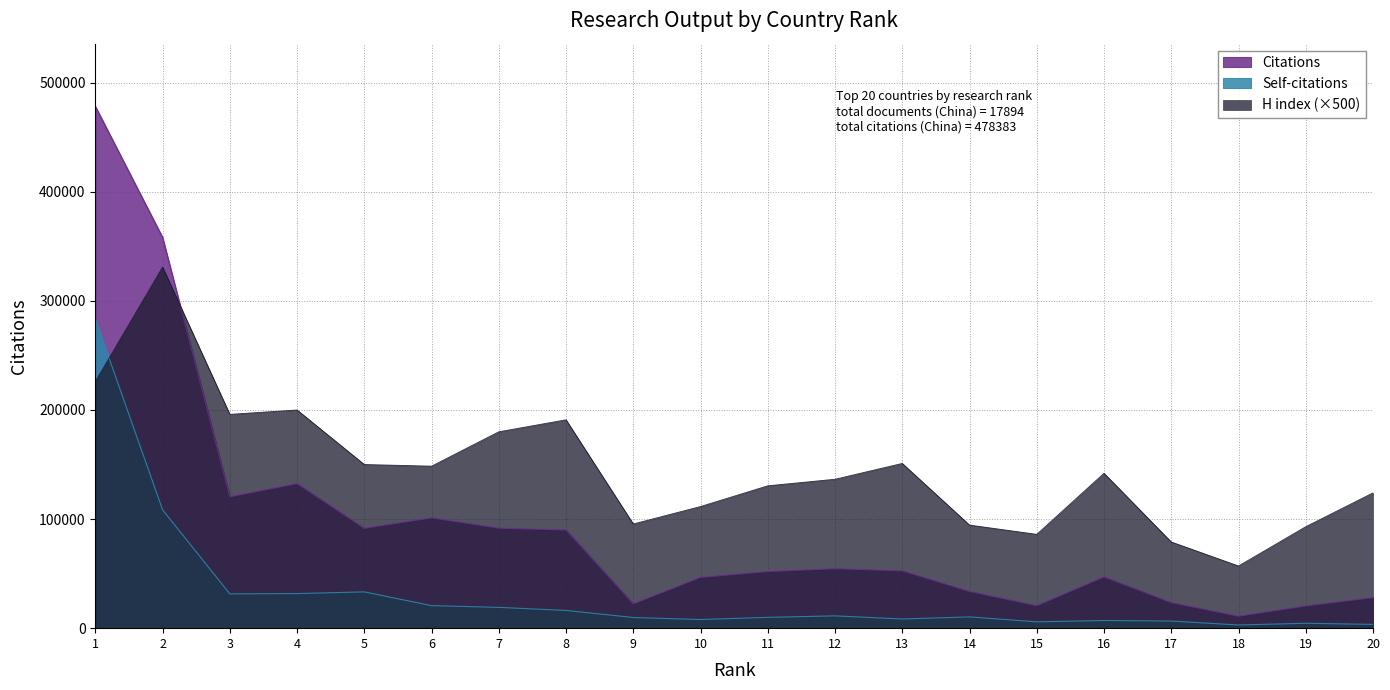

Rank the series at 13 from highest to lowest value.

H index (×500), Citations, Self-citations